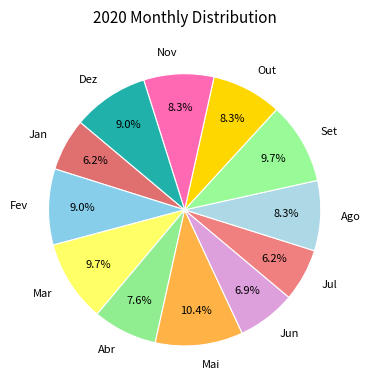

Which category has the biggest portion of the pie?

Mai